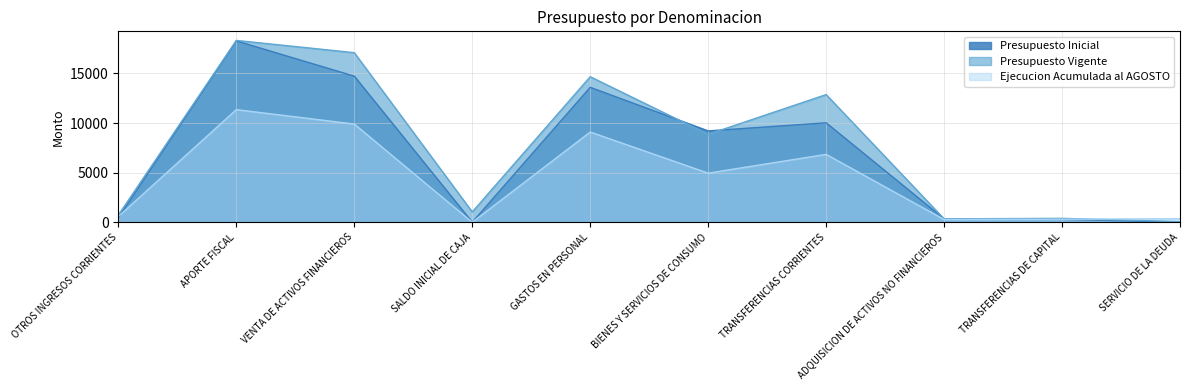

What is the average value of the Ejecucion Acumulada al AGOSTO series?

4364